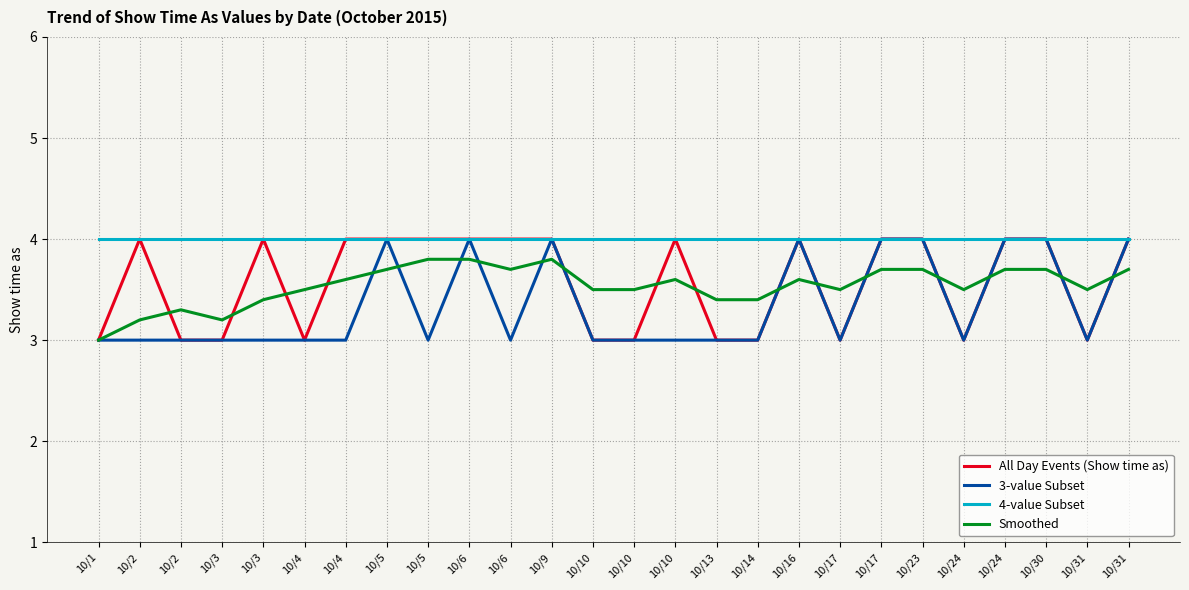

What is the average value of the All Day Events (Show time as) series?

3.6